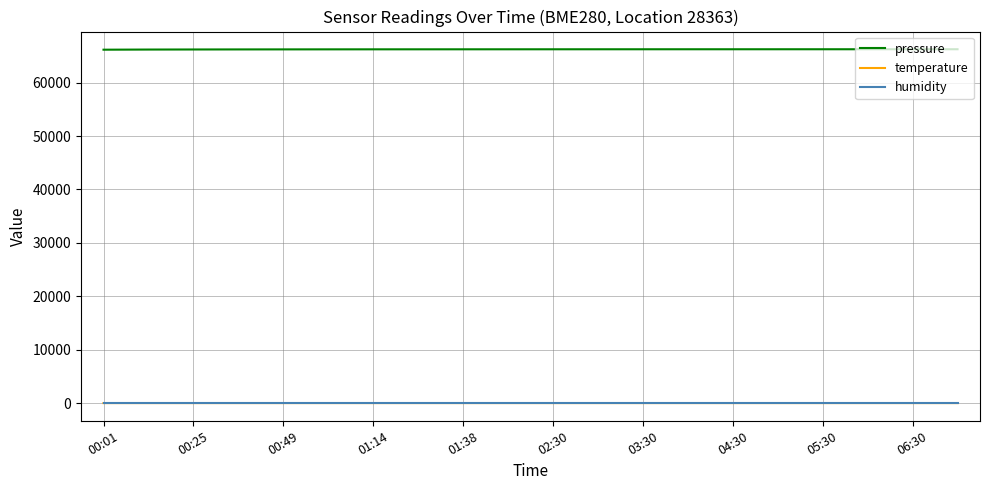

True or false: temperature and pressure cross at least once.

False